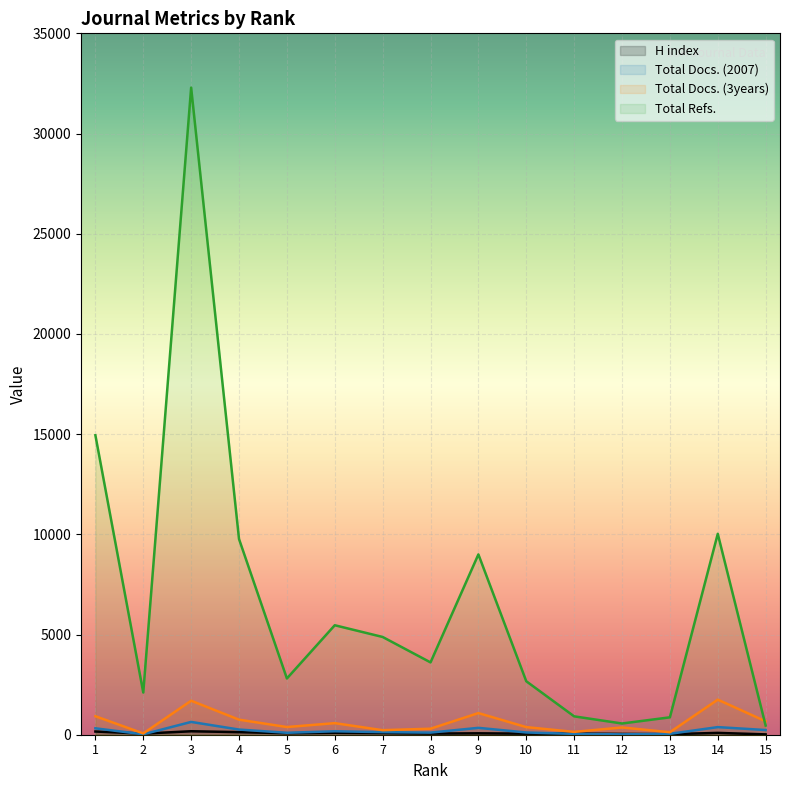

In Total Refs., how many points are lower than both neighbors (excluding endpoints)?

4